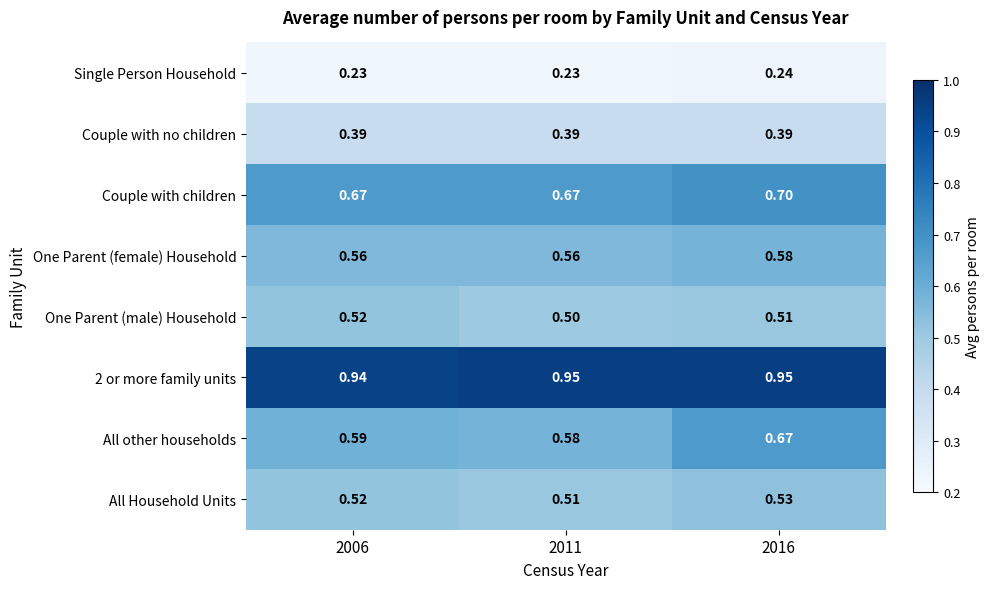

What is the total value across all series at 2016?

4.6